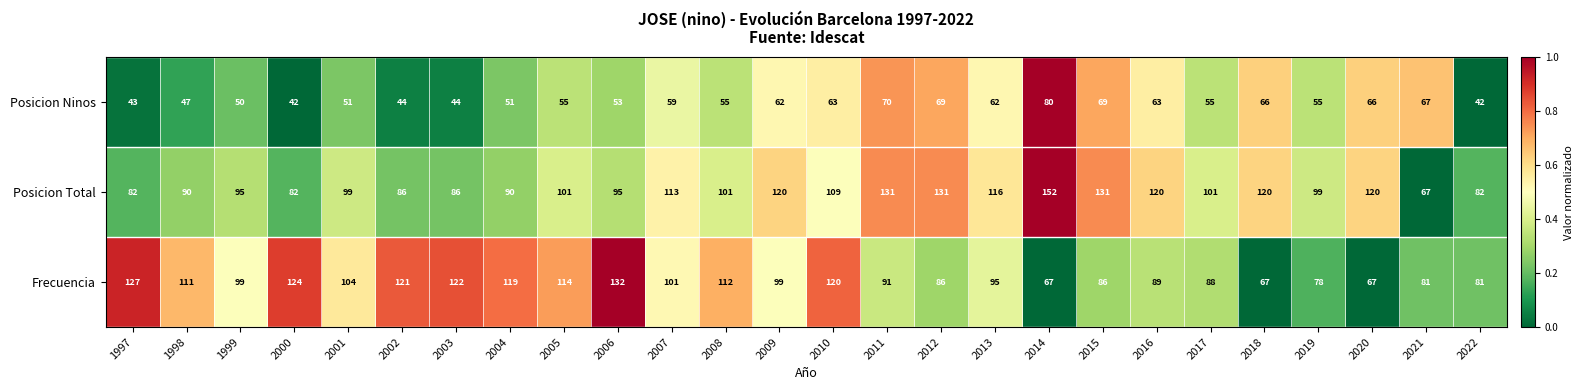

Rank the series by their maximum value, from lowest to highest.

Posicion Ninos, Frecuencia, Posicion Total